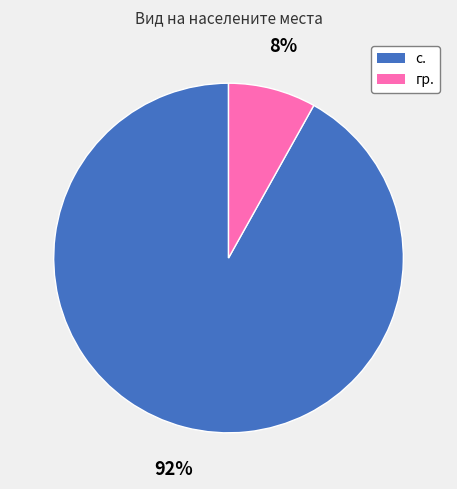

True or false: гр. accounts for 31% of the total.

False